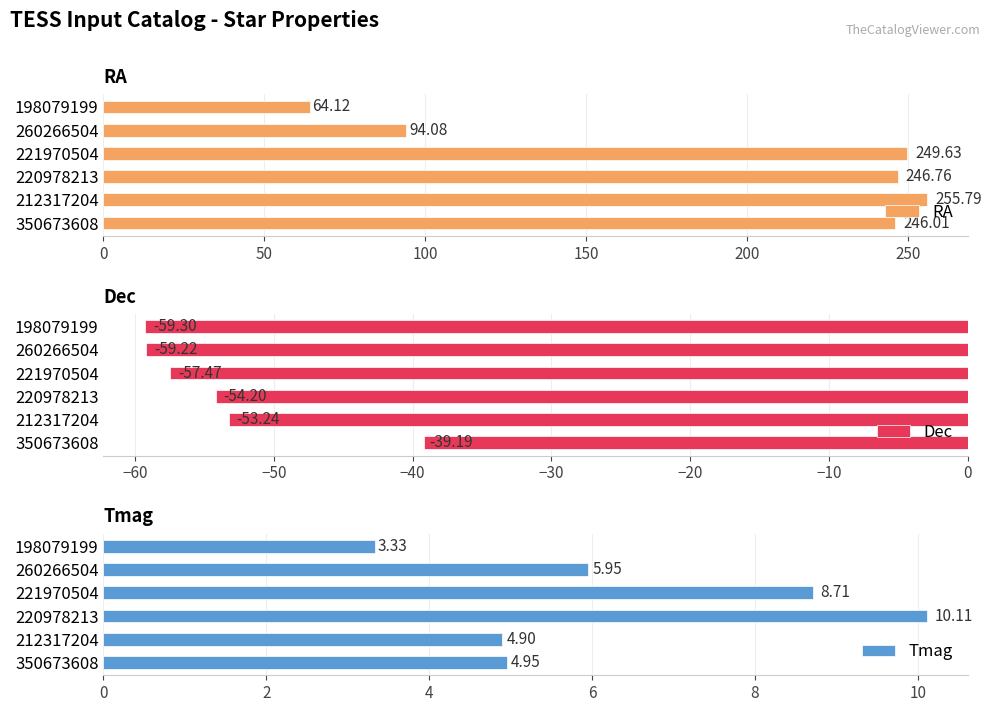

What is the sum of the RA values at 350673608 and 198079199?

310.1